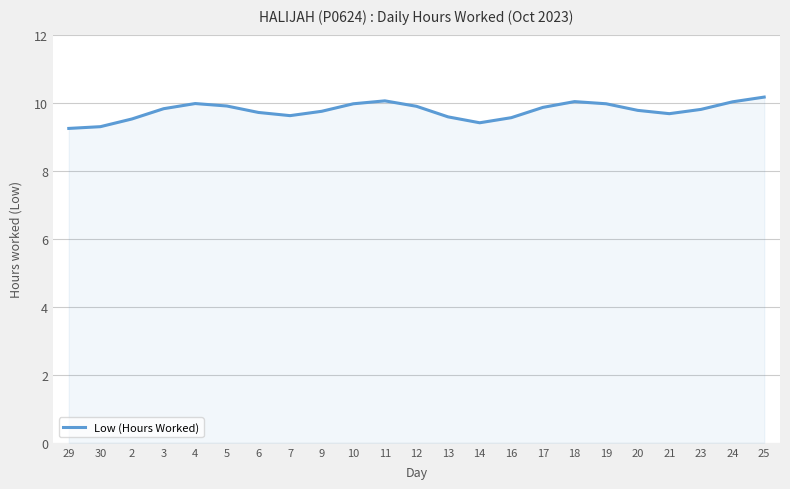

What value does the data have at 12?

9.9